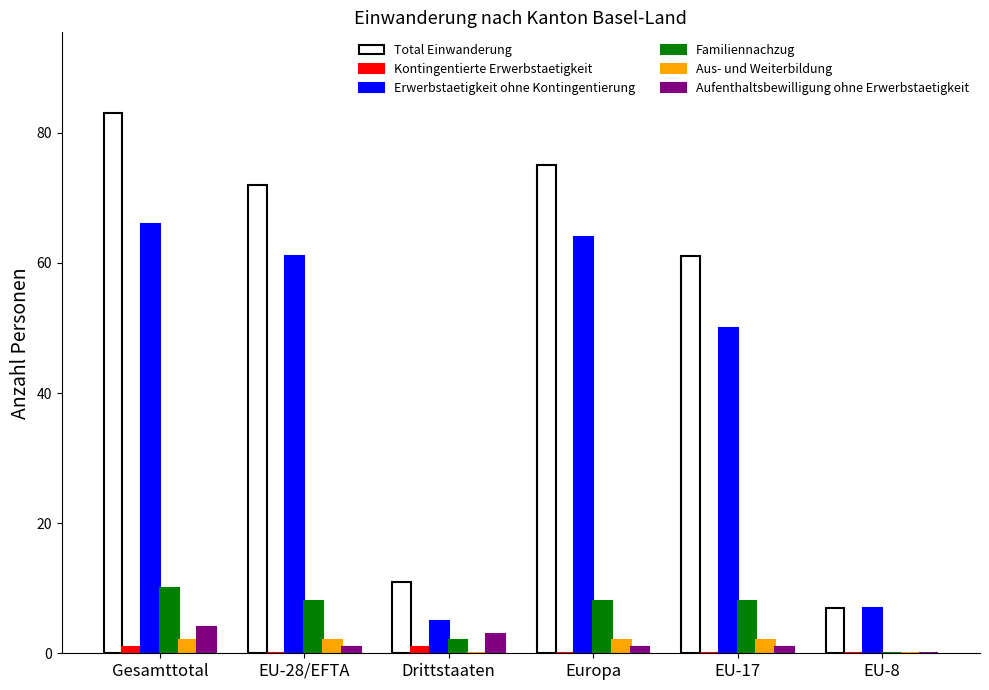

Reading left to right, list all the values displayed in this chart.

Total Einwanderung: Gesamttotal=83	EU-28/EFTA=72	Drittstaaten=11	Europa=75	EU-17=61	EU-8=7
Kontingentierte Erwerbstaetigkeit: Gesamttotal=1	EU-28/EFTA=0	Drittstaaten=1	Europa=0	EU-17=0	EU-8=0
Erwerbstaetigkeit ohne Kontingentierung: Gesamttotal=66	EU-28/EFTA=61	Drittstaaten=5	Europa=64	EU-17=50	EU-8=7
Familiennachzug: Gesamttotal=10	EU-28/EFTA=8	Drittstaaten=2	Europa=8	EU-17=8	EU-8=0
Aus- und Weiterbildung: Gesamttotal=2	EU-28/EFTA=2	Drittstaaten=0	Europa=2	EU-17=2	EU-8=0
Aufenthaltsbewilligung ohne Erwerbstaetigkeit: Gesamttotal=4	EU-28/EFTA=1	Drittstaaten=3	Europa=1	EU-17=1	EU-8=0